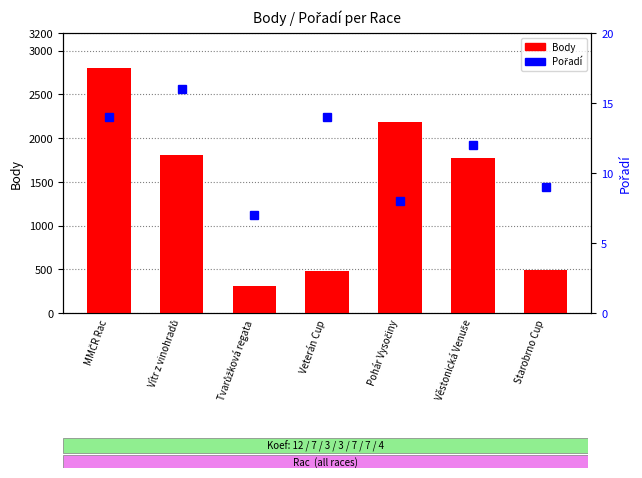

Reading left to right, list all the values displayed in this chart.

Body: 2804	1810	303	477	2183	1766	496
Pořadí: 14	16	7	14	8	12	9